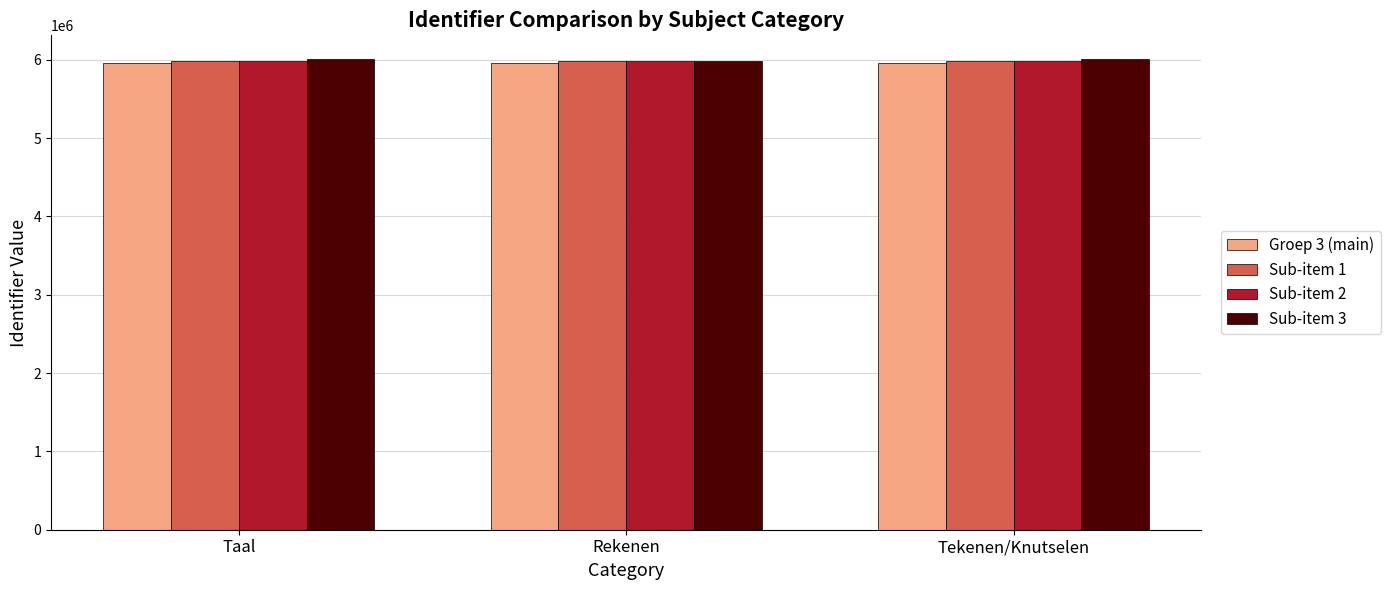

What is the label of the 3rd bar from the right?

Taal